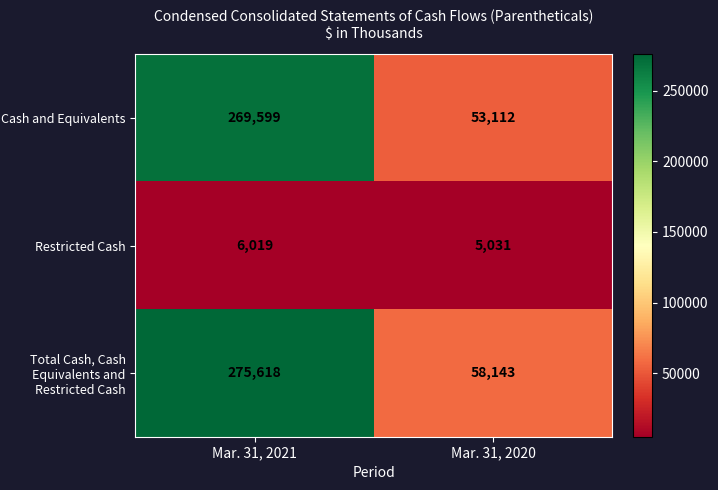

What is the highest value of the Total Cash, Cash Equivalents and Restricted Cash series?

275618